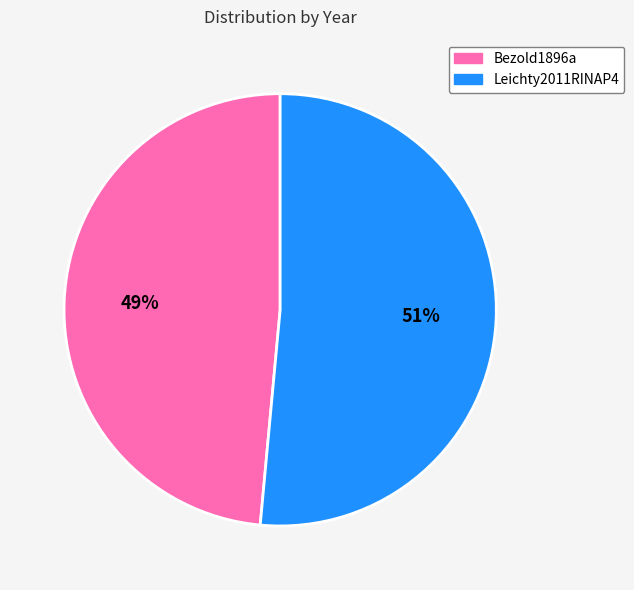

Which category has the smallest portion of the pie?

Bezold1896a